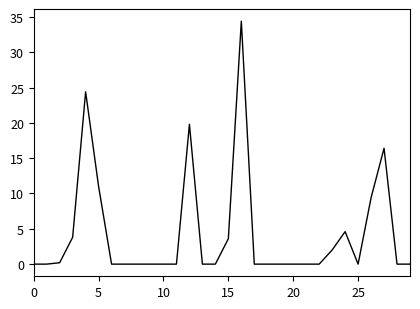

What is the difference between the maximum and minimum values?

34.4